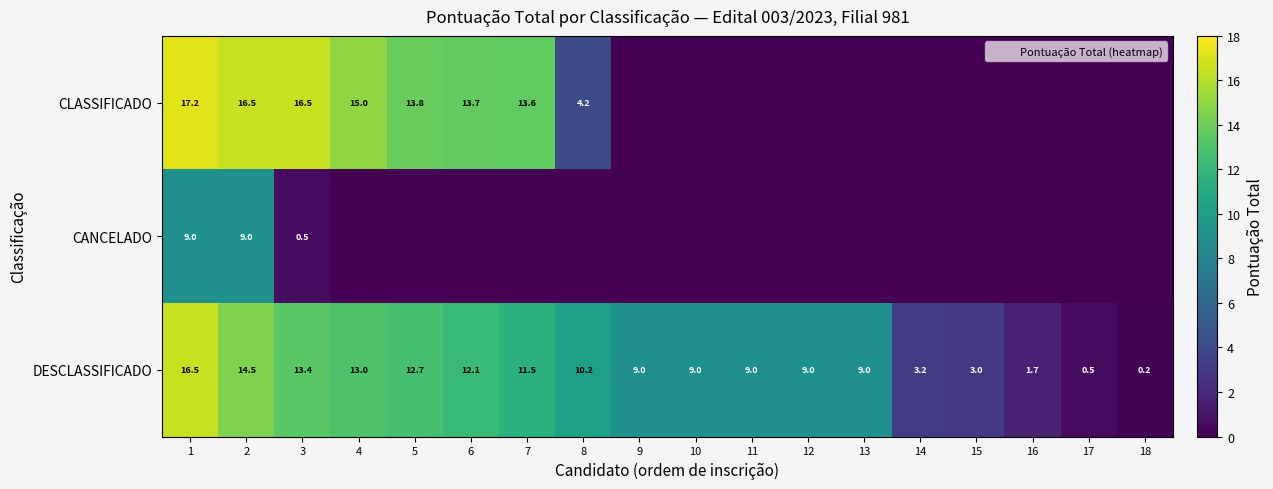

At how many categories does at least one series exceed 10?

8